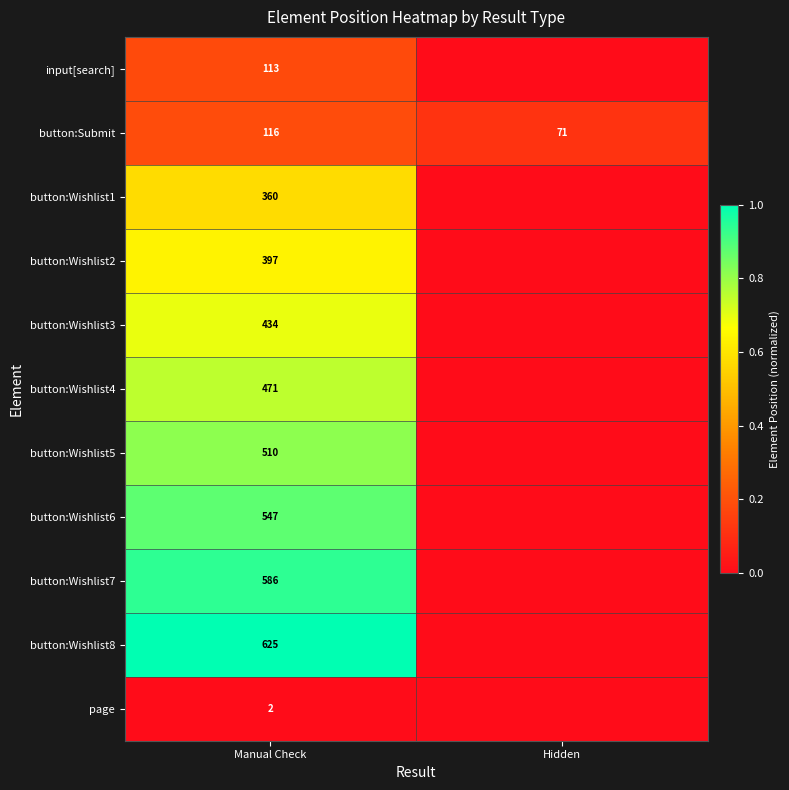

What is the total value across all series at Manual Check?

4161